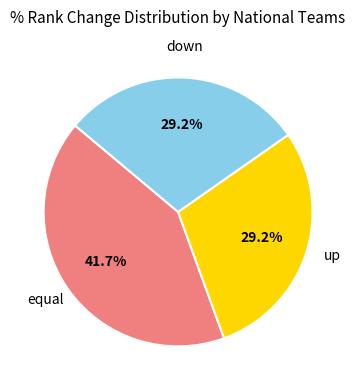

Which slice is the largest?

equal